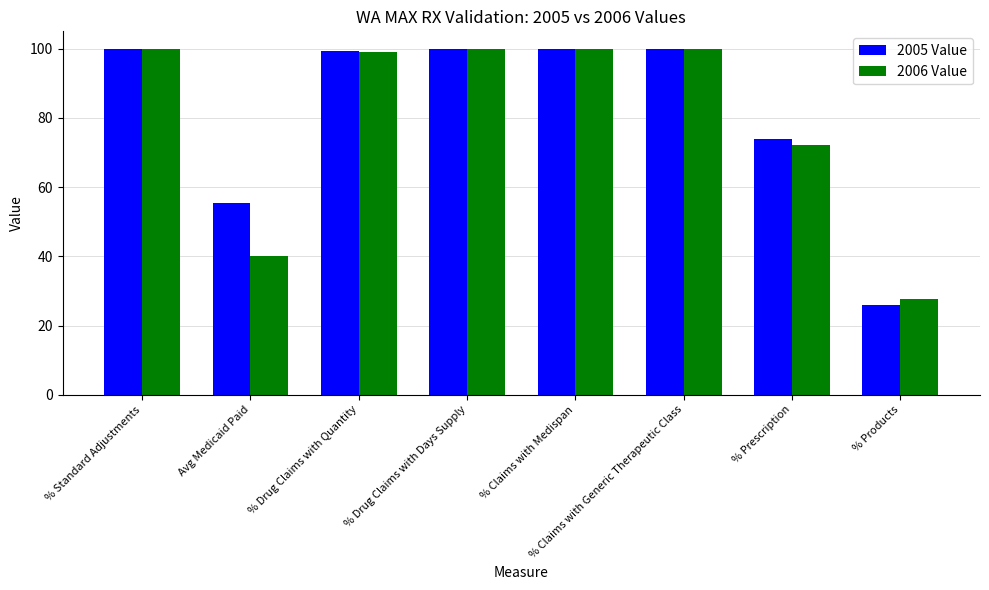

What is the difference between the highest and lowest values at Avg Medicaid Paid?

15.1